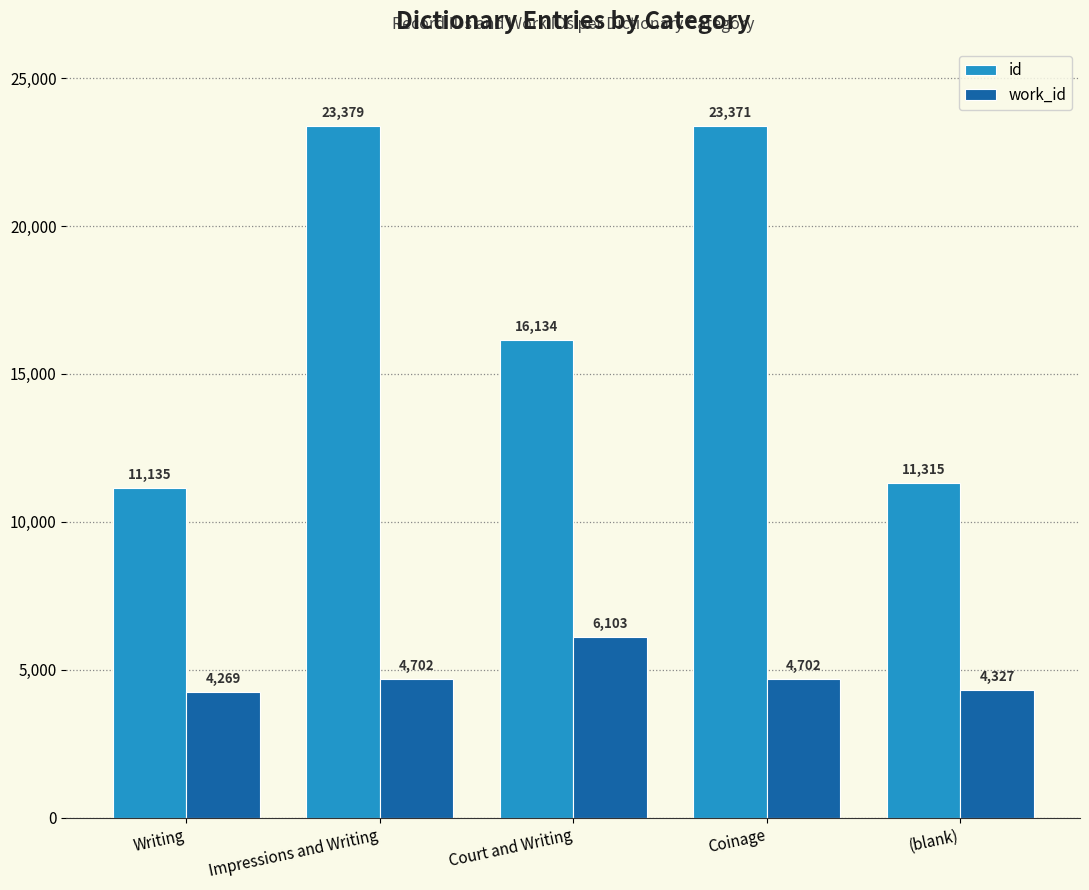

Count the number of categories in the chart.

5